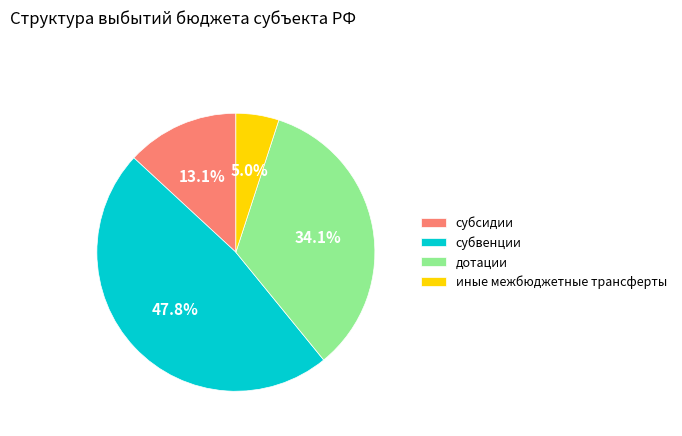

Approximately how many times larger is the value at субвенции compared to иные межбюджетные трансферты?

9.6